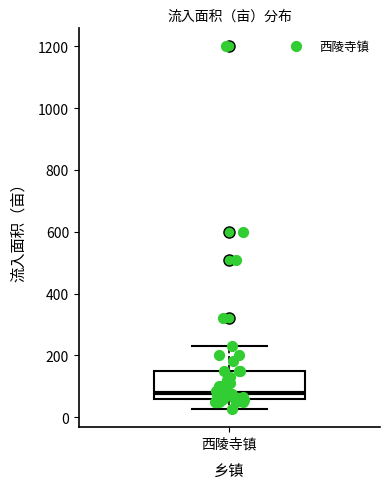

Read this box plot against the y-axis: the position of the median line, the range covered by the box, and the ends of both whiskers. The values are not printed on the chart, so give them approximately, as read against the axis.

median 80, box 60 to 160, whiskers 20 to 240